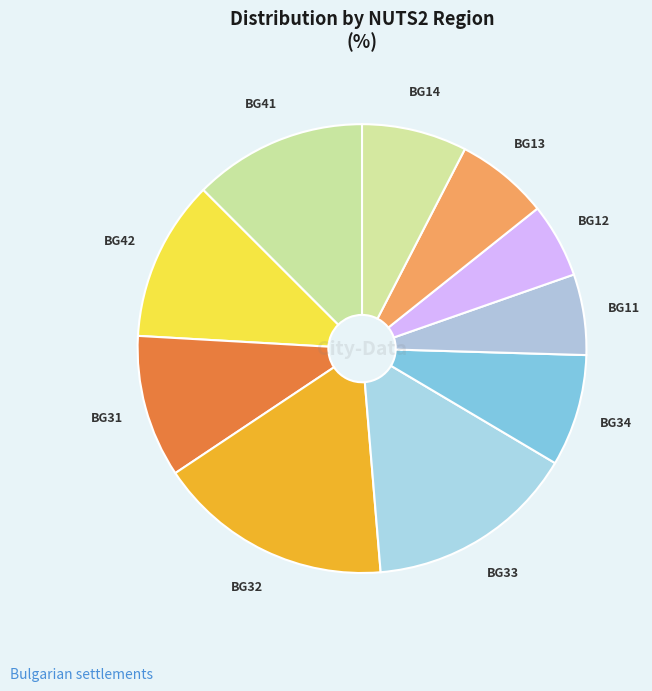

What is the largest slice in the pie chart?

BG32